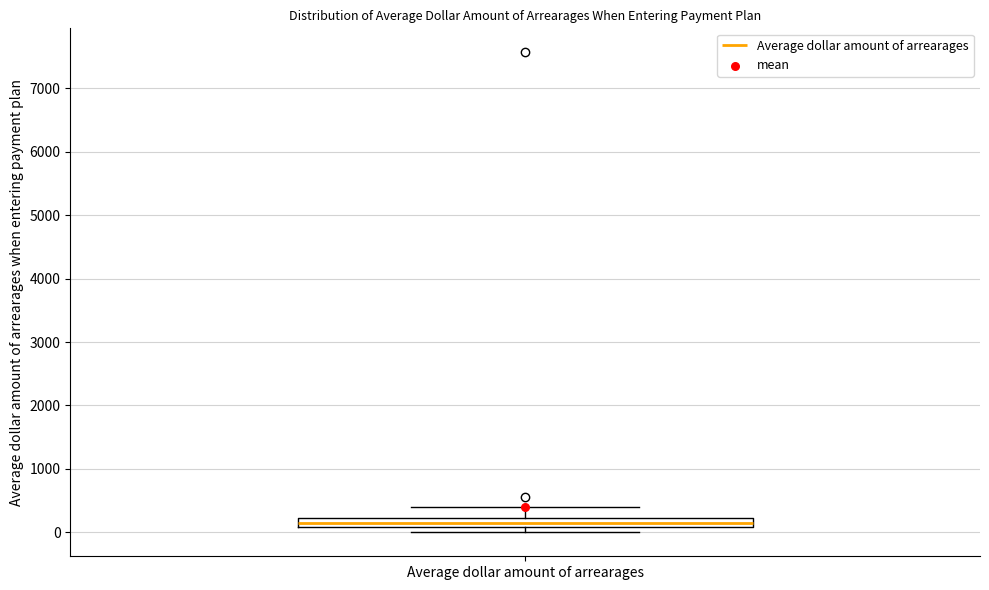

Where is the upper edge of the box for Average dollar amount of arrearages on the y-axis? The values are not printed on the chart, so give them approximately, as read against the axis.

200